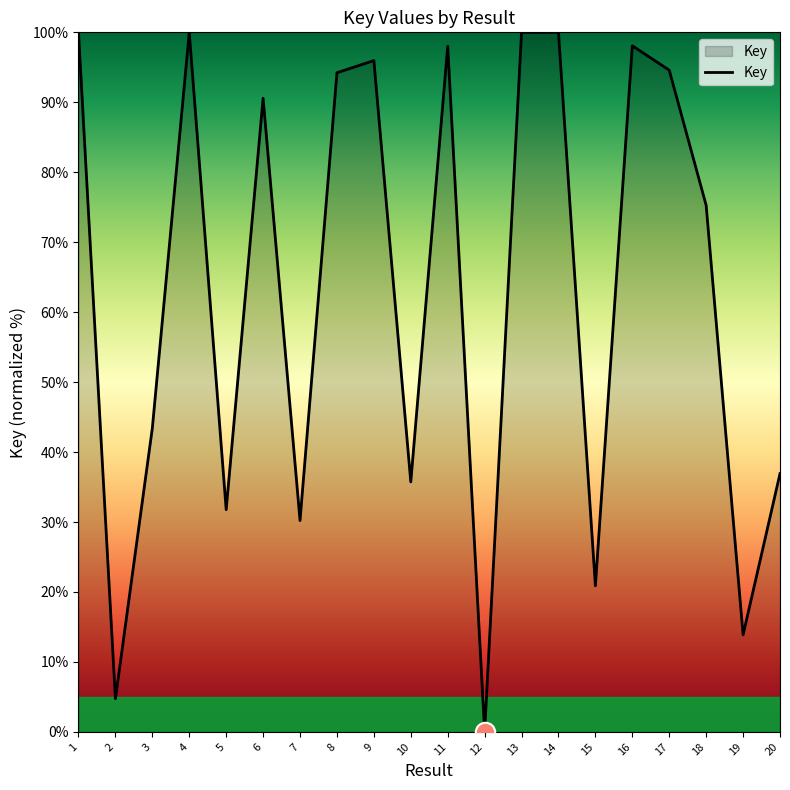

Where is the data nearest to the value 50?

3